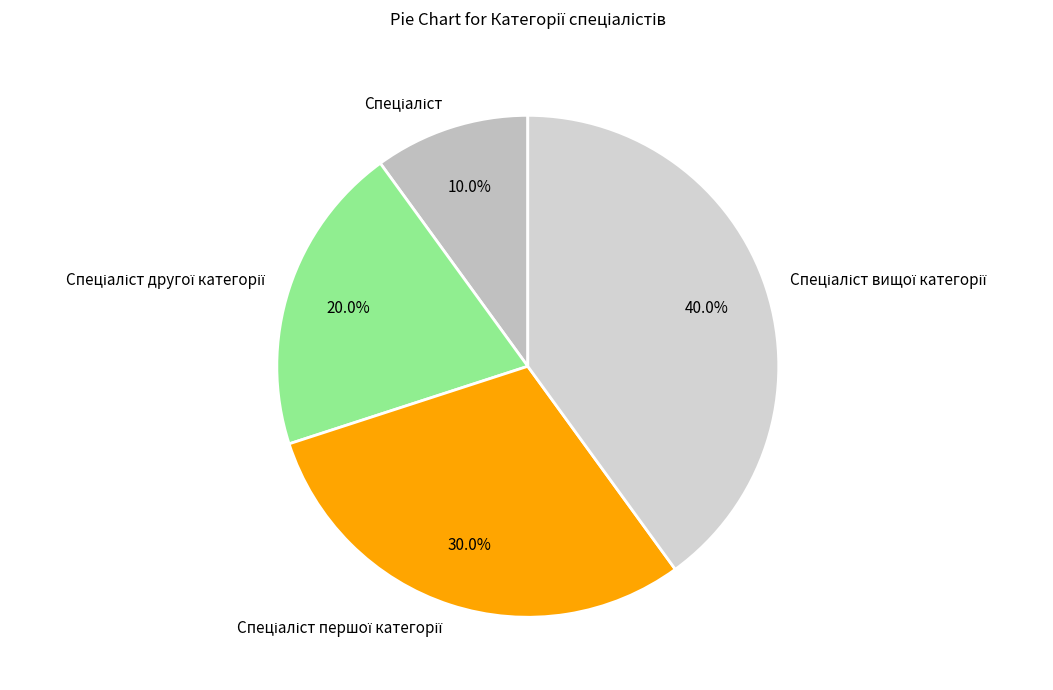

Is there a majority slice in this chart?

No